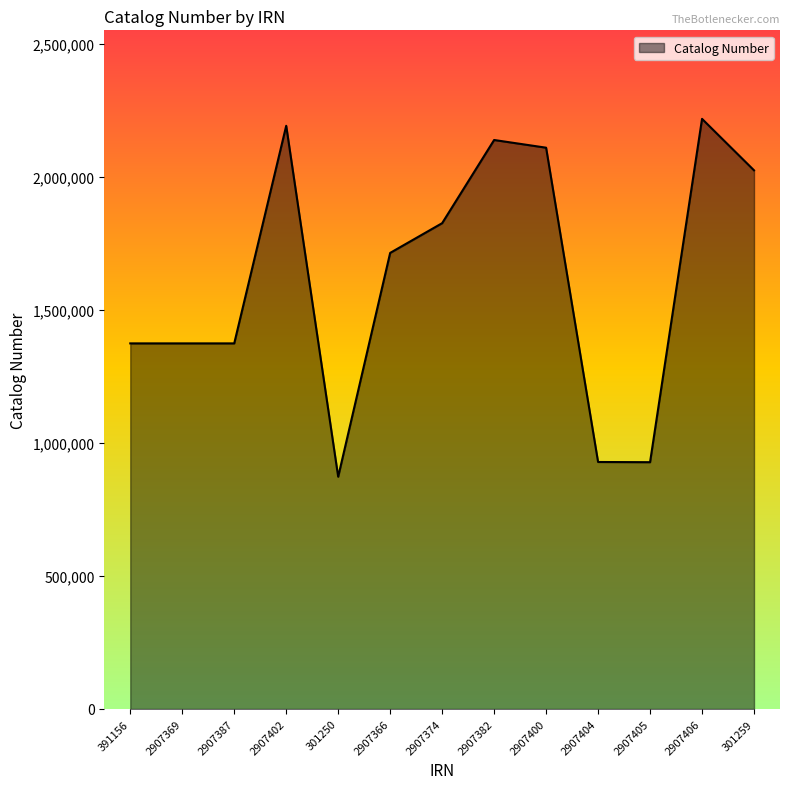

What is the average value?

1621528